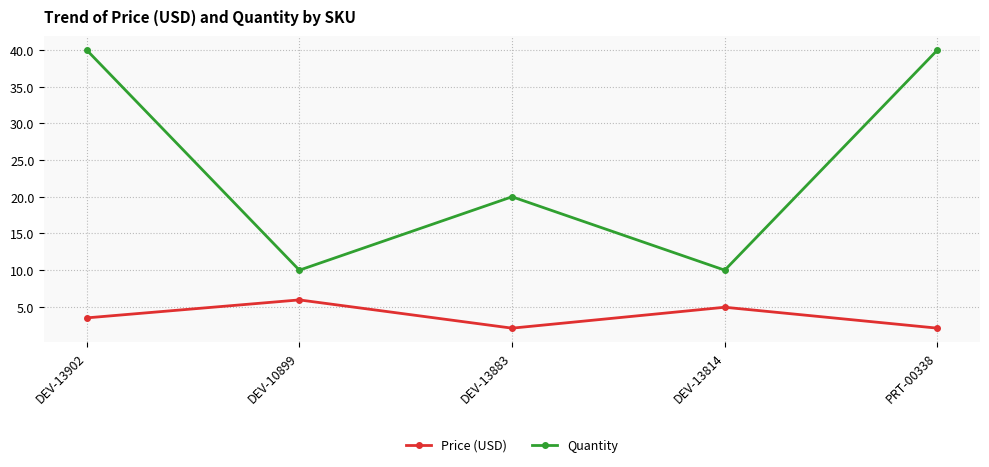

At how many categories does at least one series exceed 13?

3